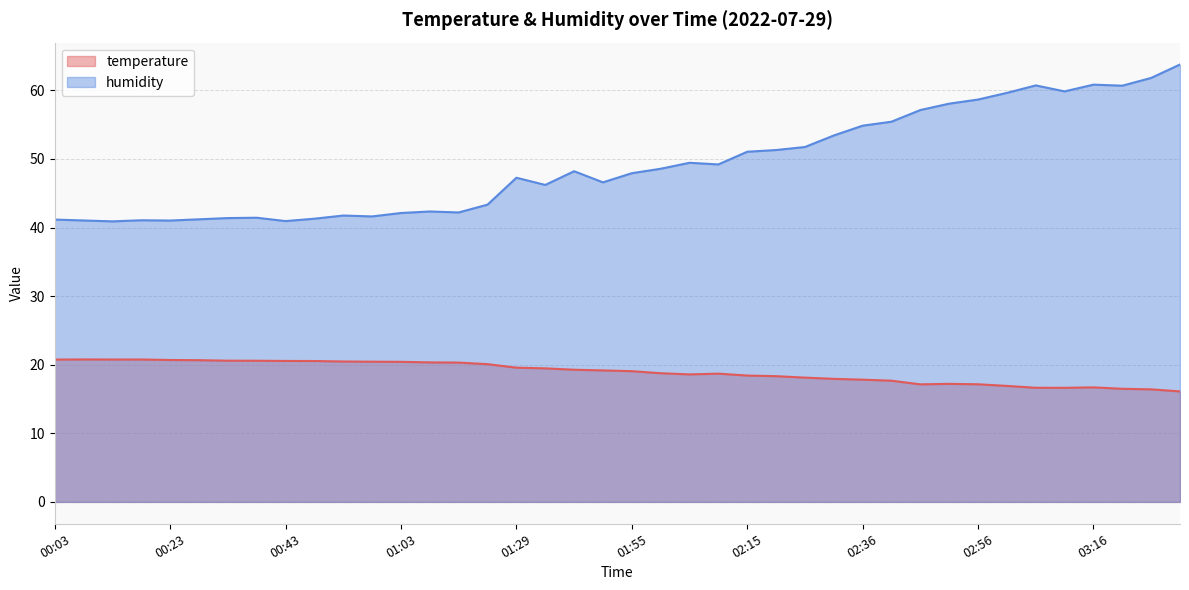

Reading left to right, what are all the values shown in this chart?

temperature: 20.8	20.8	20.8	20.8	20.7	20.7	20.6	20.6	20.6	20.5	20.5	20.4	20.4	20.3	20.3	20.1	19.6	19.5	19.3	19.2	19.1	18.8	18.6	18.7	18.4	18.3	18.1	17.9	17.8	17.7	17.1	17.2	17.1	16.9	16.6	16.6	16.7	16.5	16.4	16.1
humidity: 41.2	41.0	40.9	41.1	41.0	41.2	41.4	41.4	40.9	41.3	41.8	41.6	42.1	42.3	42.2	43.3	47.3	46.2	48.2	46.6	47.9	48.6	49.4	49.2	51.0	51.3	51.7	53.4	54.9	55.4	57.1	58.1	58.7	59.6	60.7	59.9	60.8	60.7	61.8	63.8